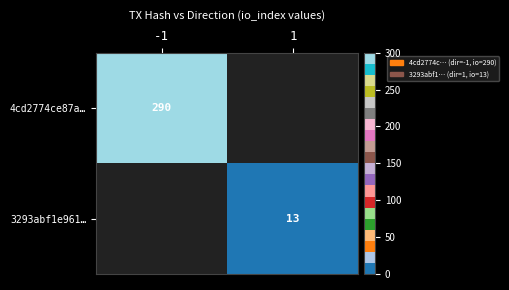

How many categories are shown in the chart?

2